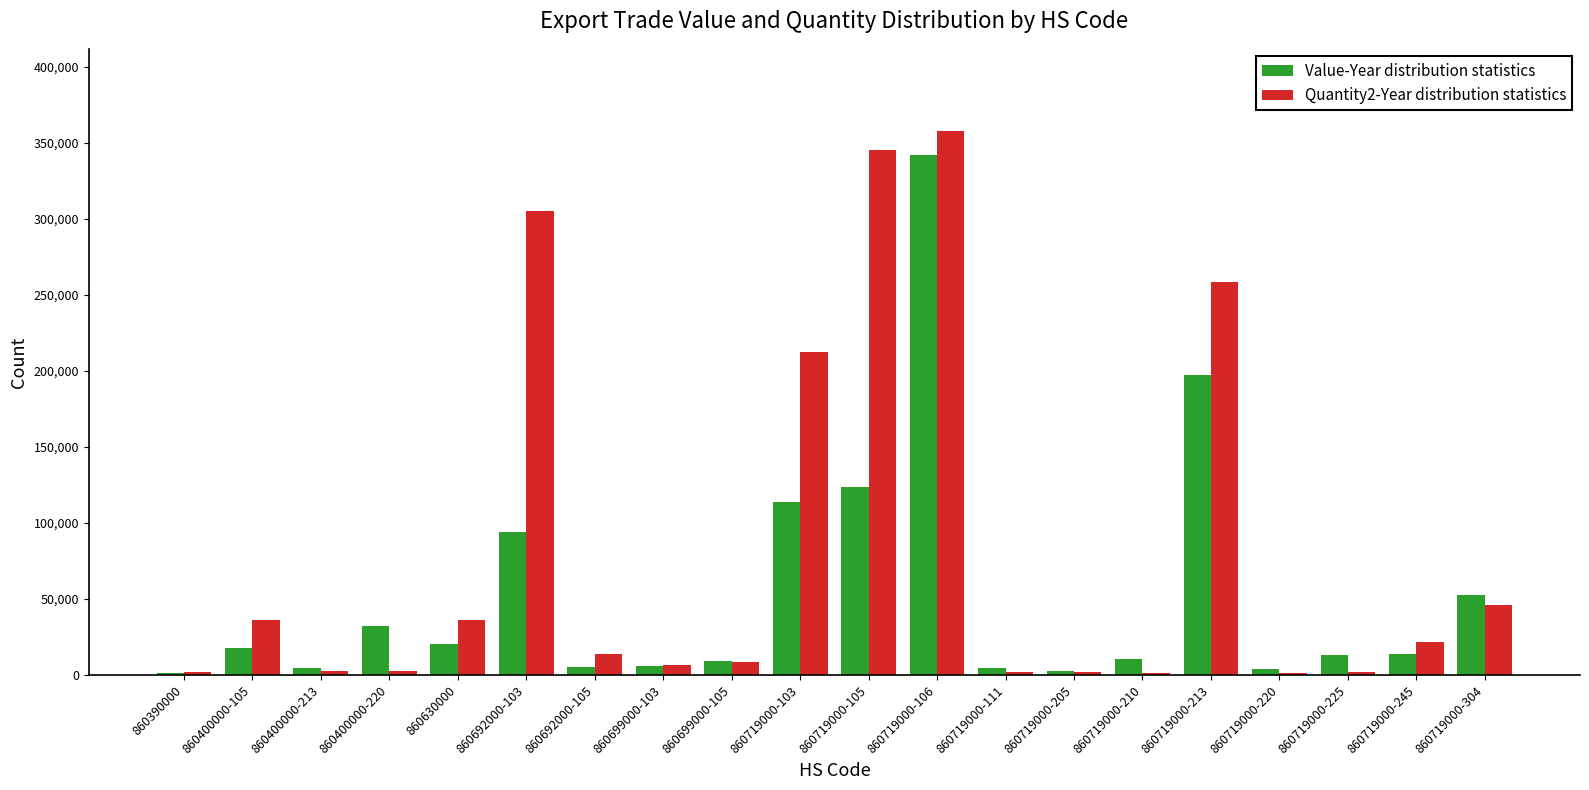

Is the value of Value-Year distribution statistics at 860699000-105 greater than the value of Quantity2-Year distribution statistics at 860400000-220?

Yes